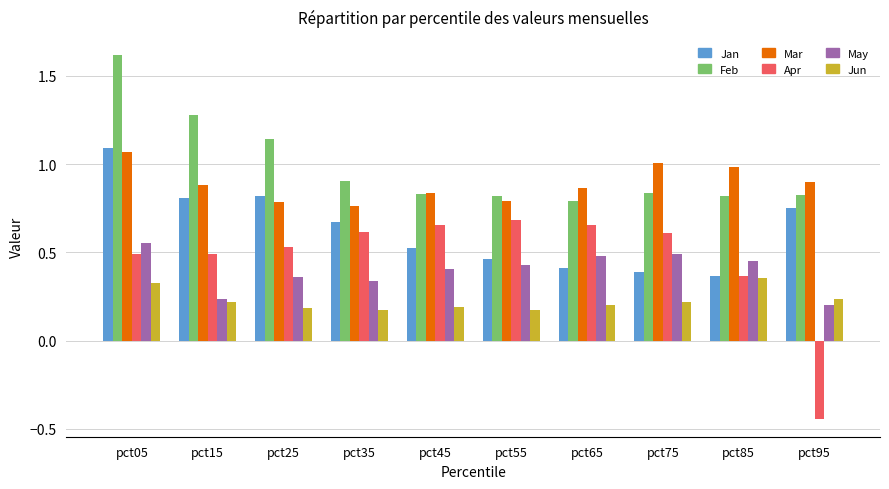

What is the sum of all Mar values?

8.9